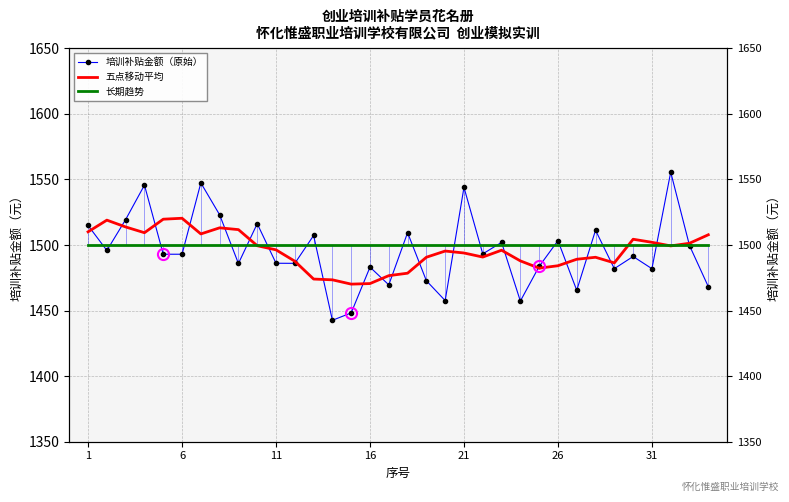

True or false: 培训补贴金额（原始） and 长期趋势 intersect in this chart.

True